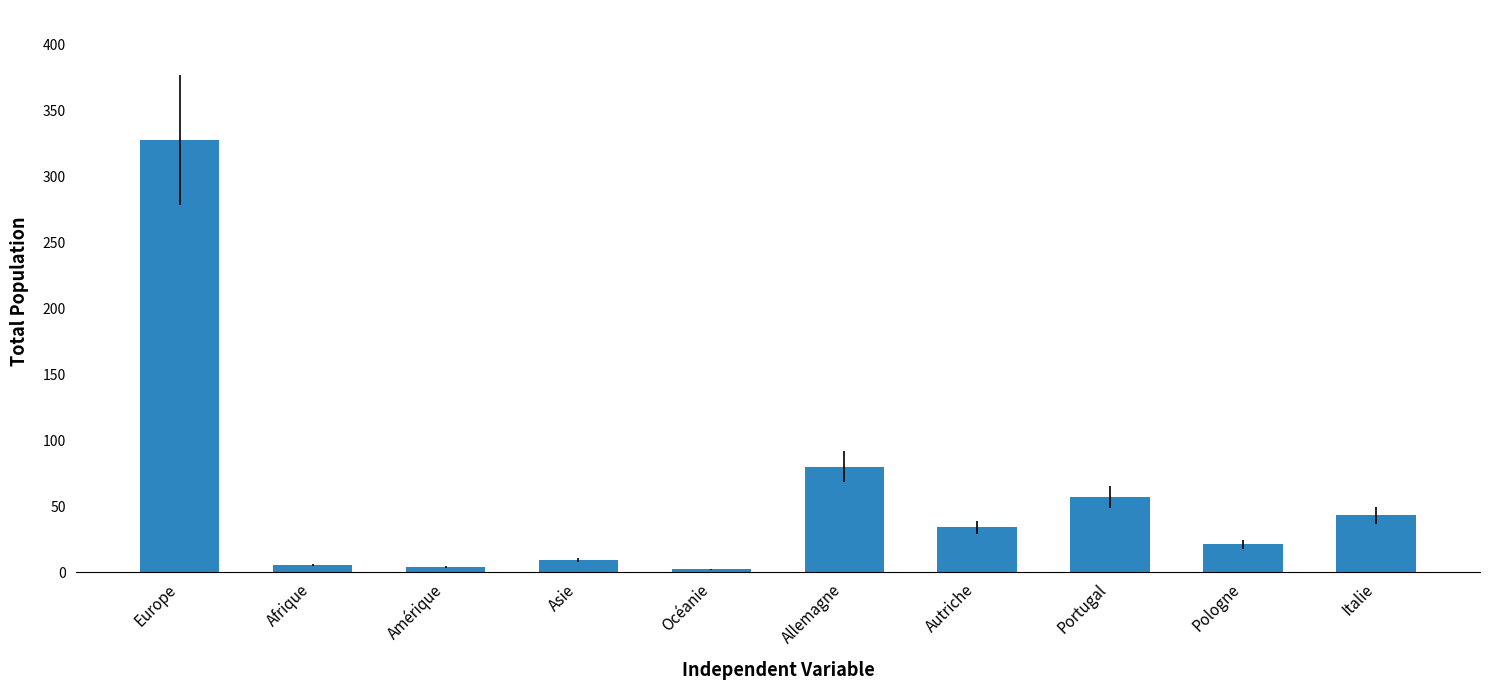

How many categories are shown in the chart?

10